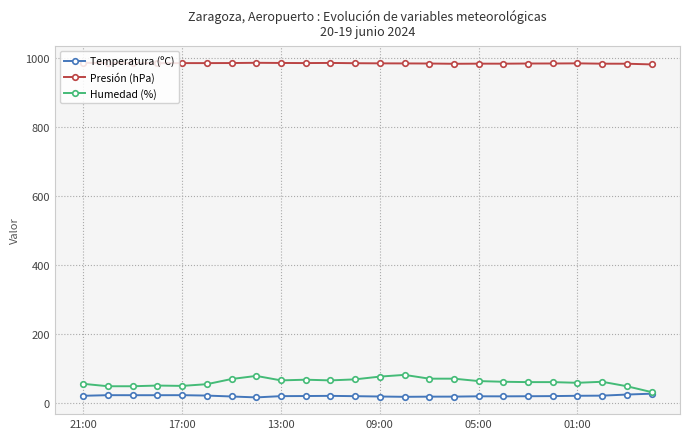

Which series has the largest total across all categories?

Presión (hPa)